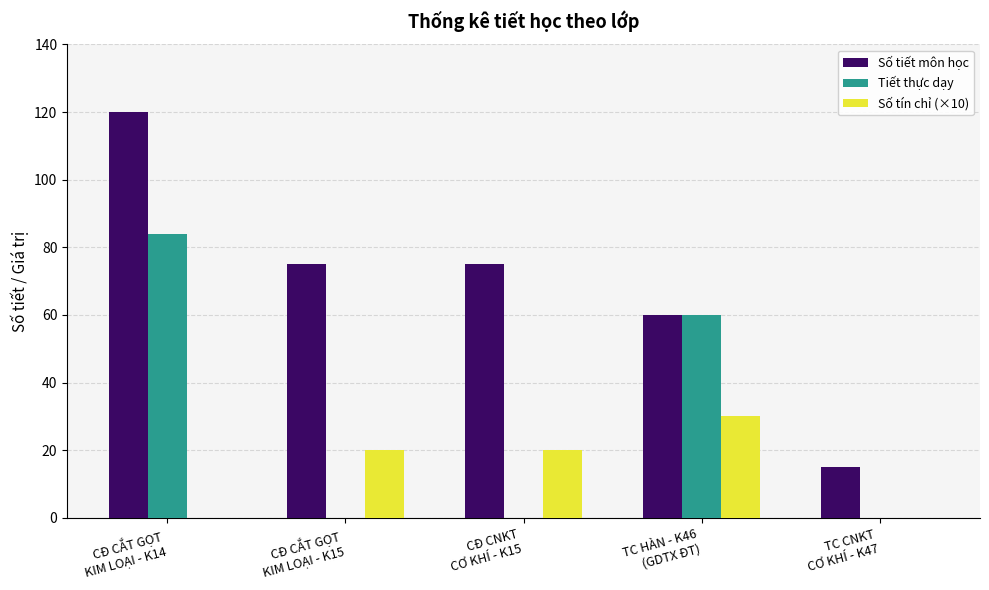

What is the sum of all Số tín chỉ (×10) values?

70